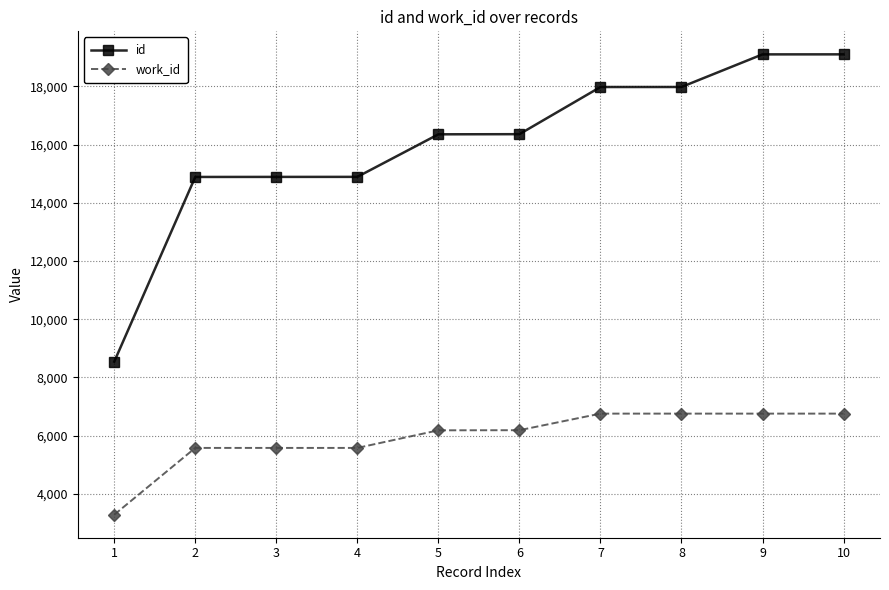

True or false: id and work_id intersect in this chart.

False